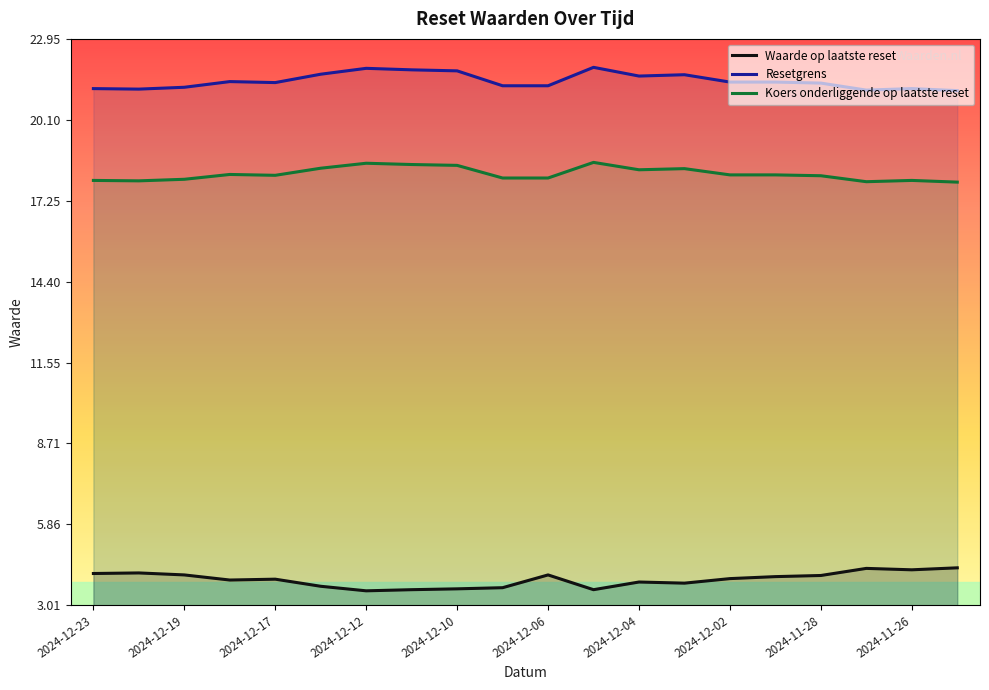

Reading left to right, list all the values displayed in this chart.

Waarde op laatste reset: 4.1	4.1	4.1	3.9	3.9	3.7	3.5	3.5	3.6	3.6	4.1	3.5	3.8	3.8	3.9	4.0	4.0	4.3	4.2	4.3
Resetgrens: 21.2	21.2	21.2	21.4	21.4	21.7	21.9	21.9	21.8	21.3	21.3	21.9	21.6	21.7	21.4	21.4	21.4	21.1	21.2	21.1
Koers onderliggende op laatste reset: 18.0	17.9	18.0	18.2	18.1	18.4	18.6	18.5	18.5	18.1	18.1	18.6	18.3	18.4	18.2	18.2	18.1	17.9	18.0	17.9